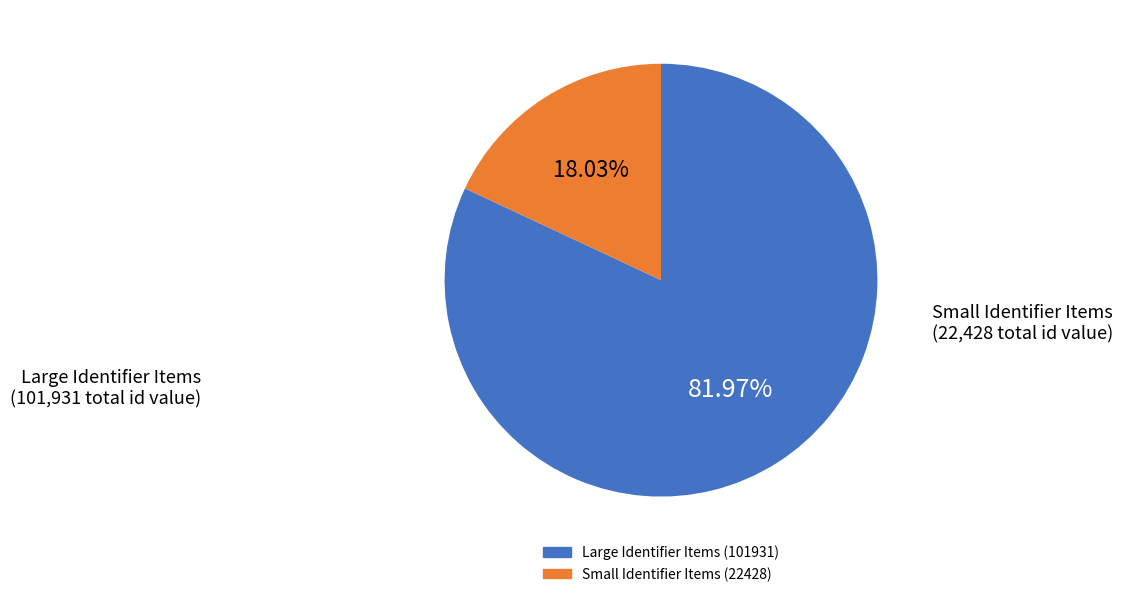

How many segments does this pie chart have?

2